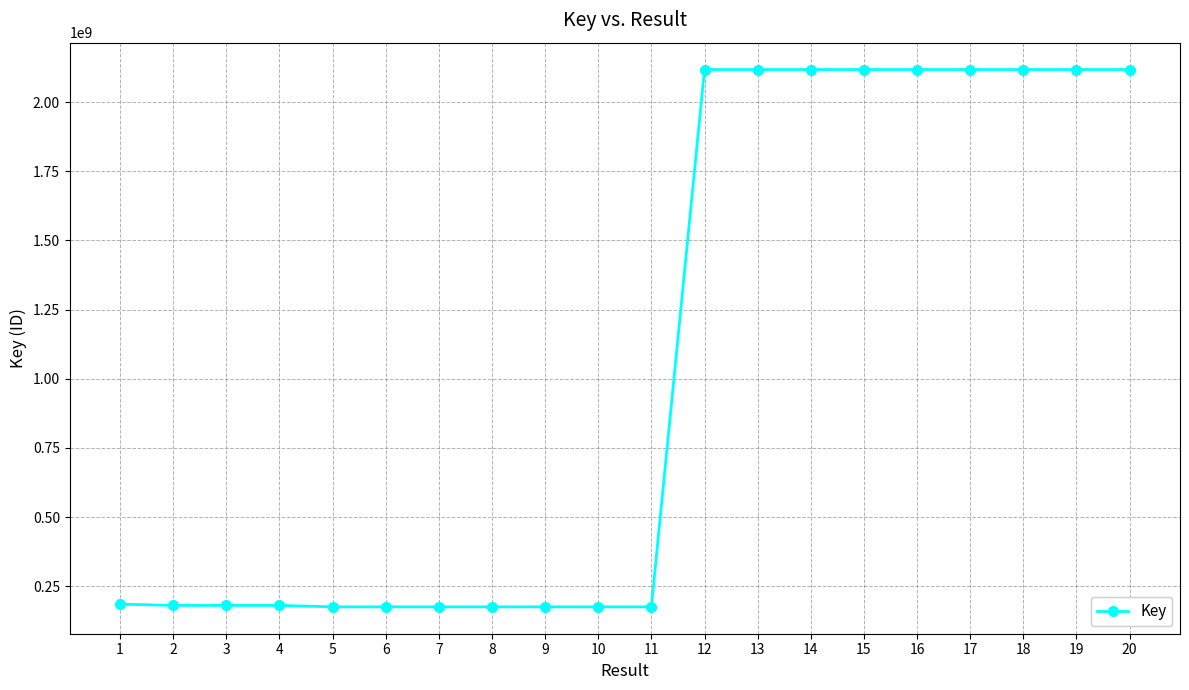

What is the minimum value shown in the chart?

175301078